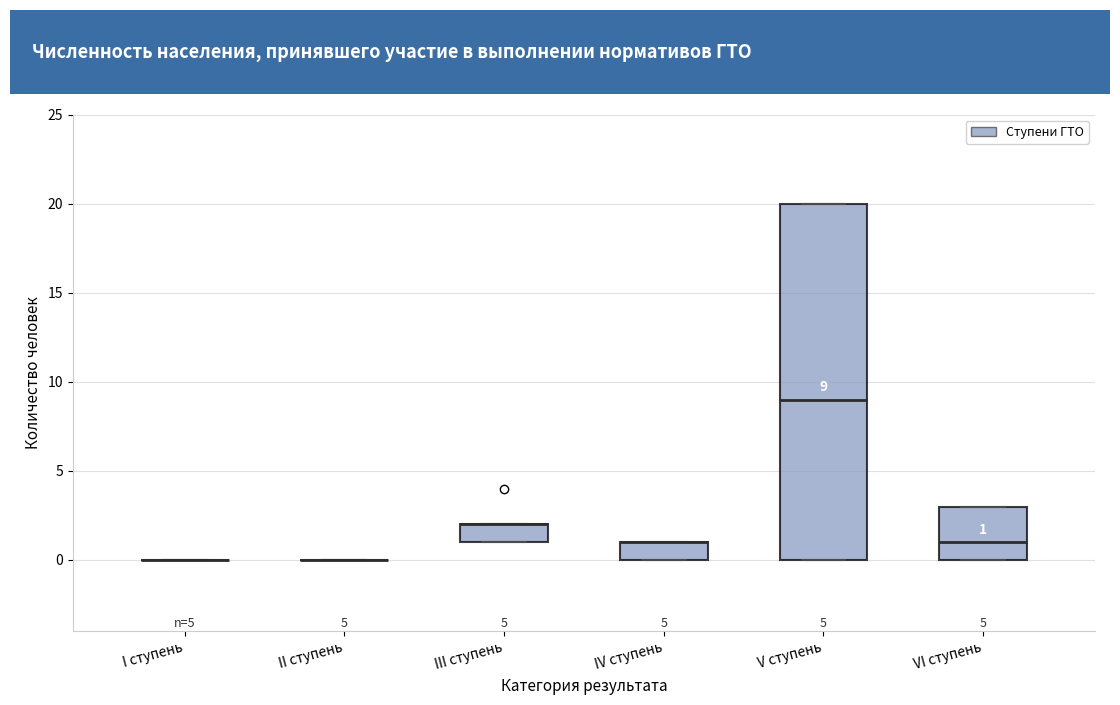

Which box is the tallest, from its lower edge to its upper edge?

V ступень